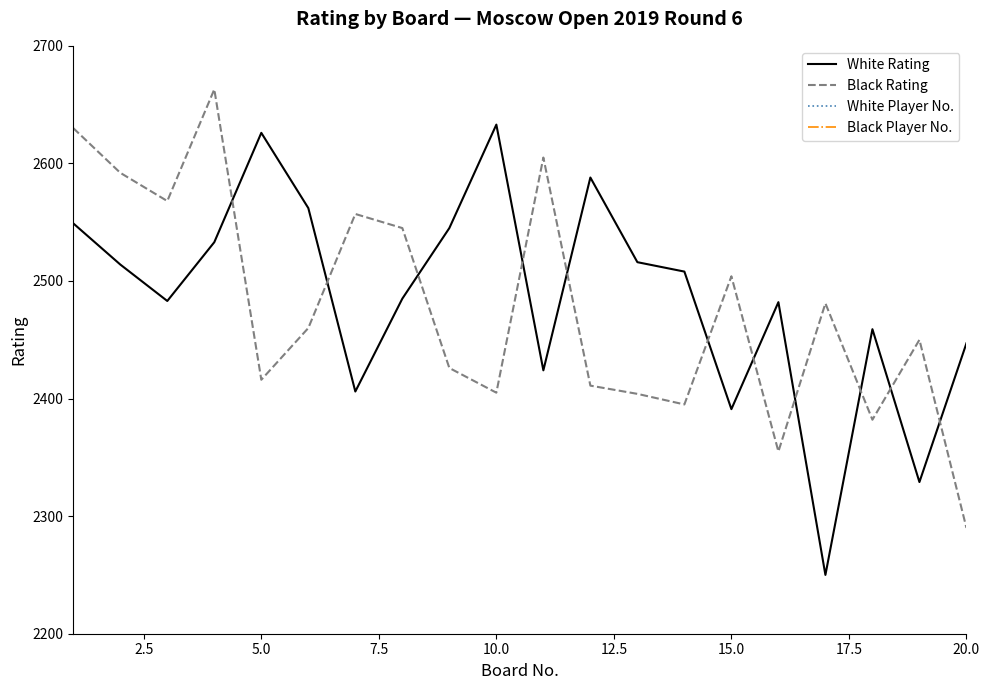

What is the lowest value of the Black Rating series?

2290